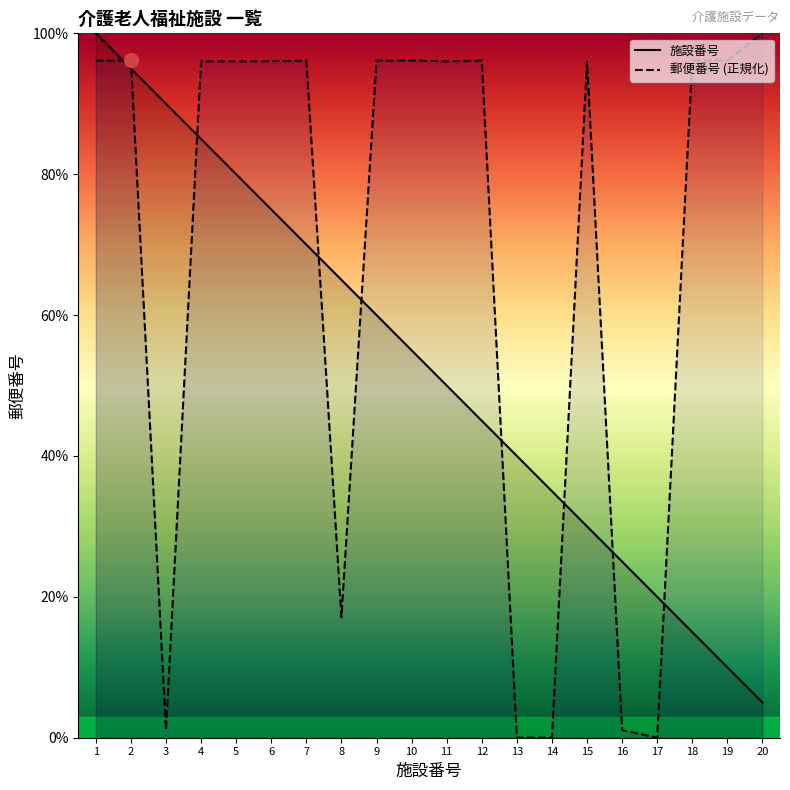

What is the difference between the maximum and second lowest values in the 郵便番号 (正規化) series?

100.0